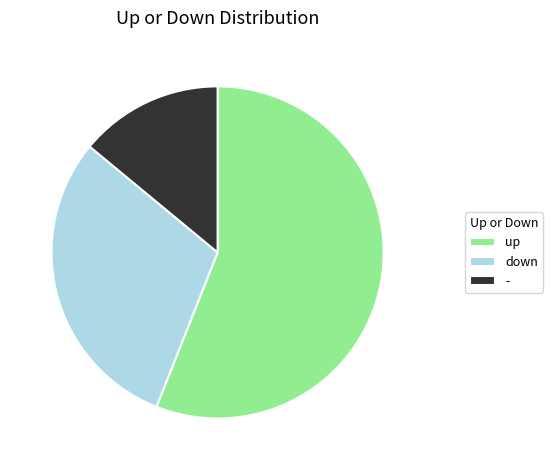

Count the number of slices in the pie.

3